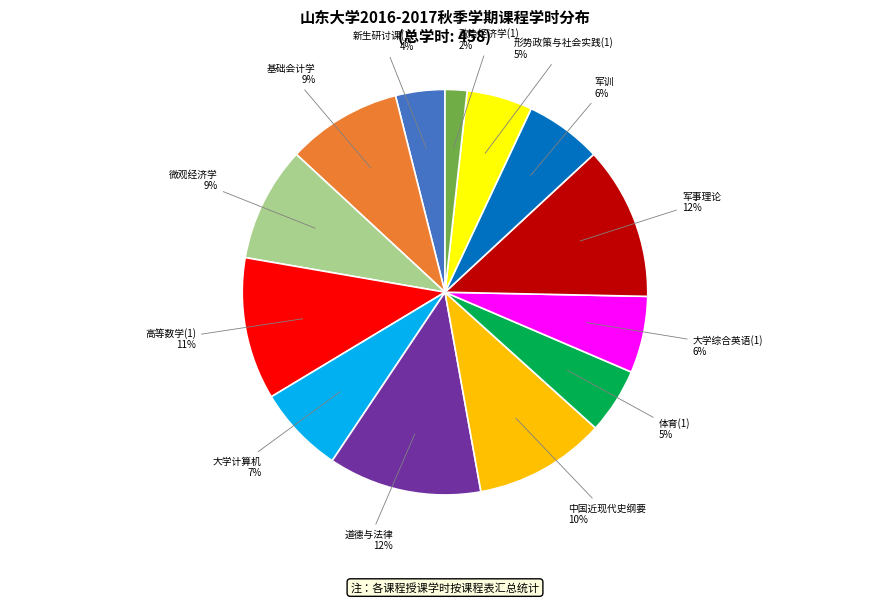

Does any single category account for the majority?

No